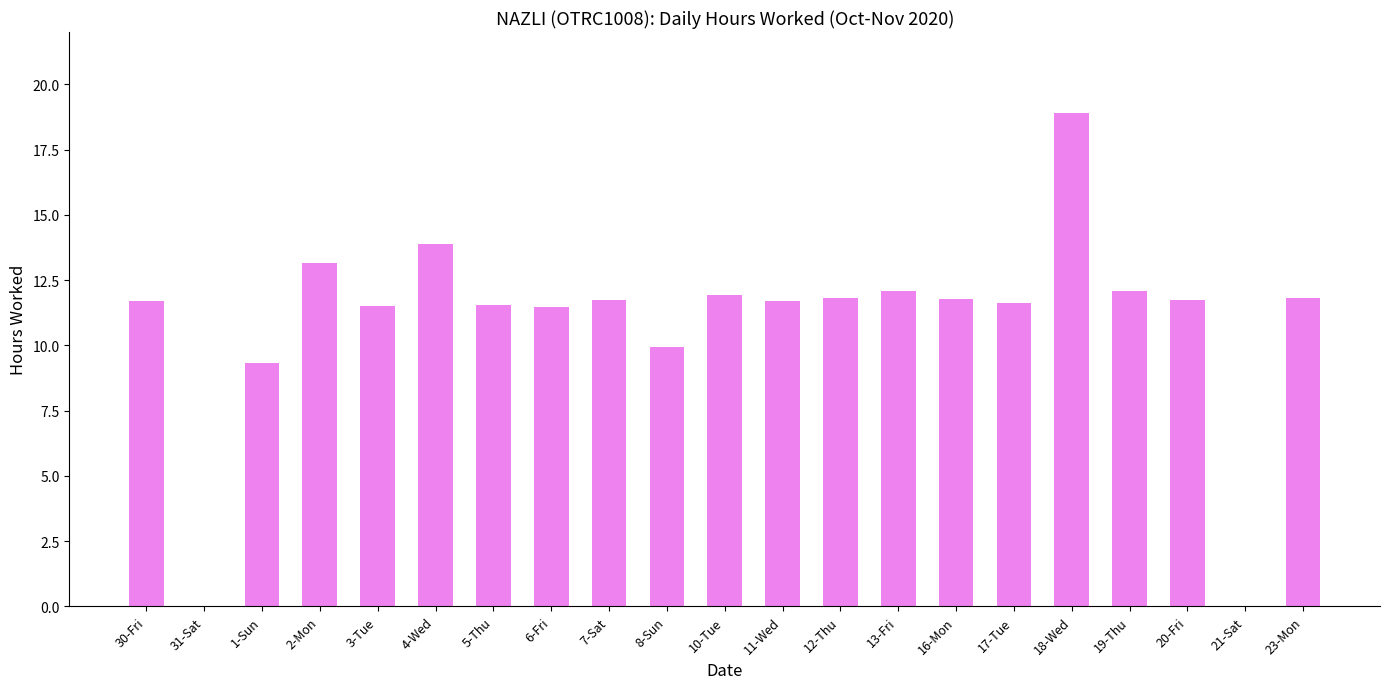

Are the bars horizontal?

No